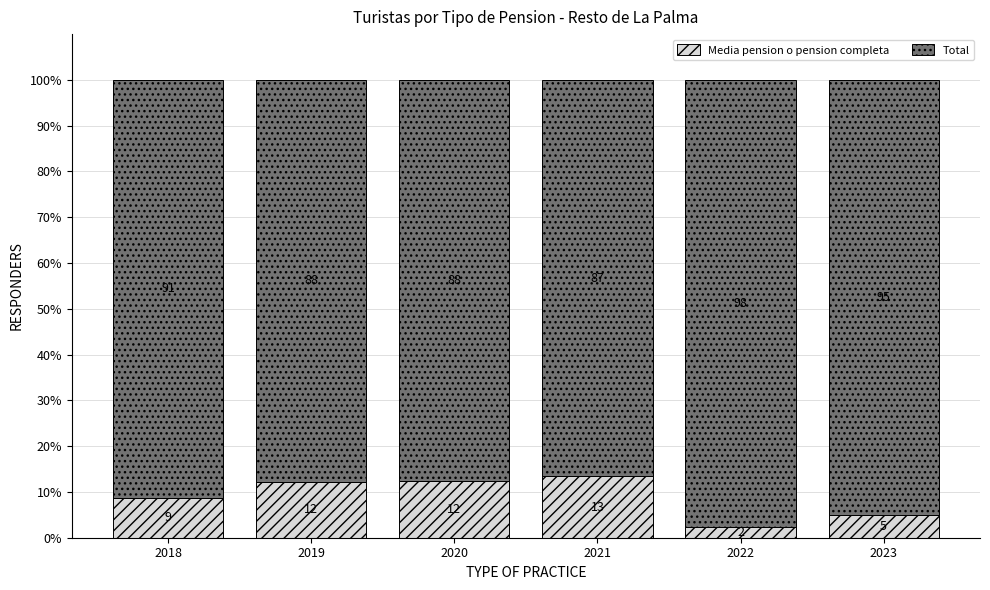

The Media pension o pension completa series shows 6.4 at 2020. True or false?

False